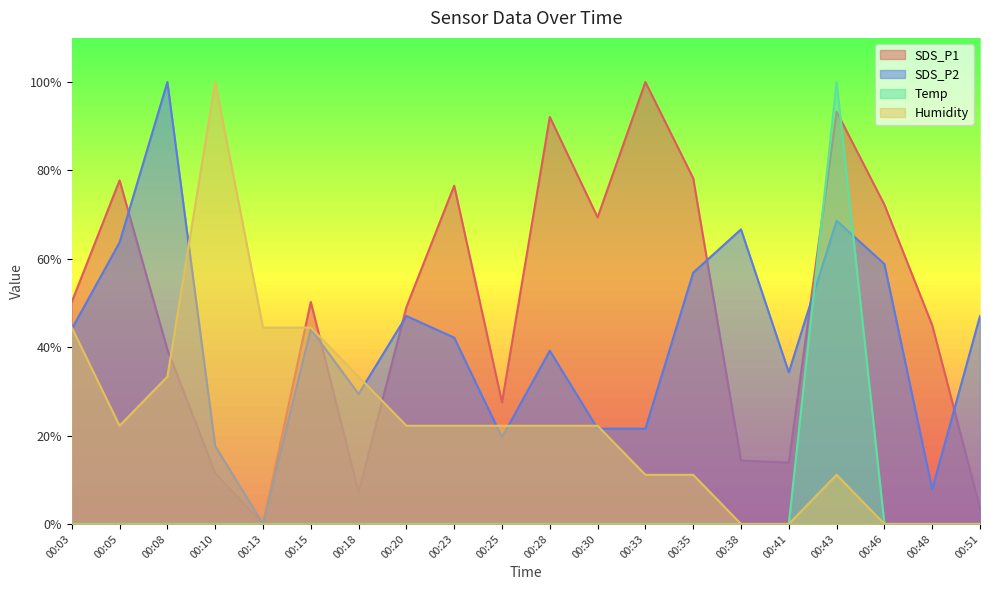

Does the chart display data point markers on the line(s)?

No